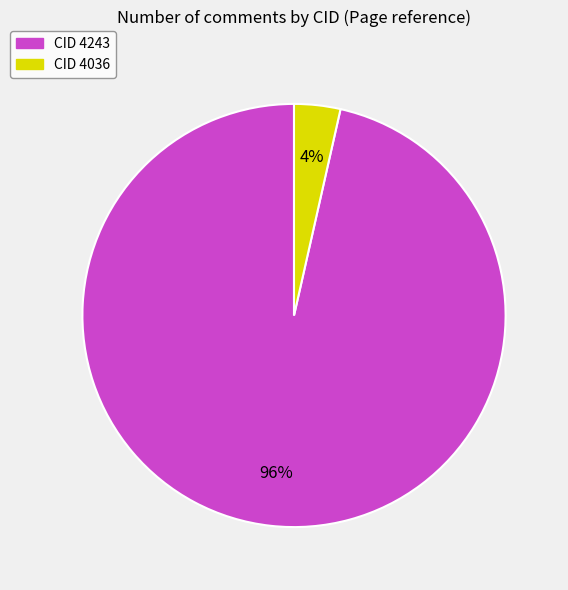

To the nearest percent, what is the average slice percentage?

50%